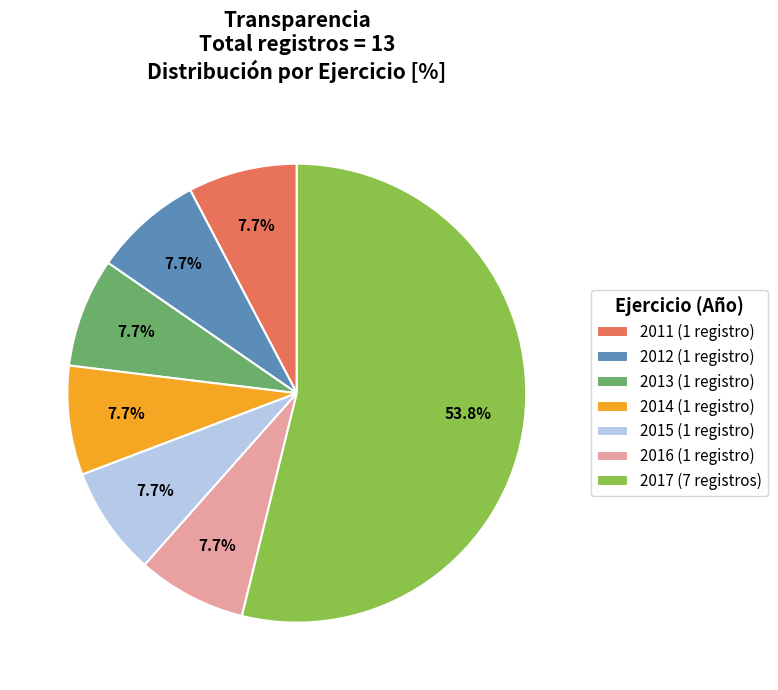

How many slices are in this pie chart?

7